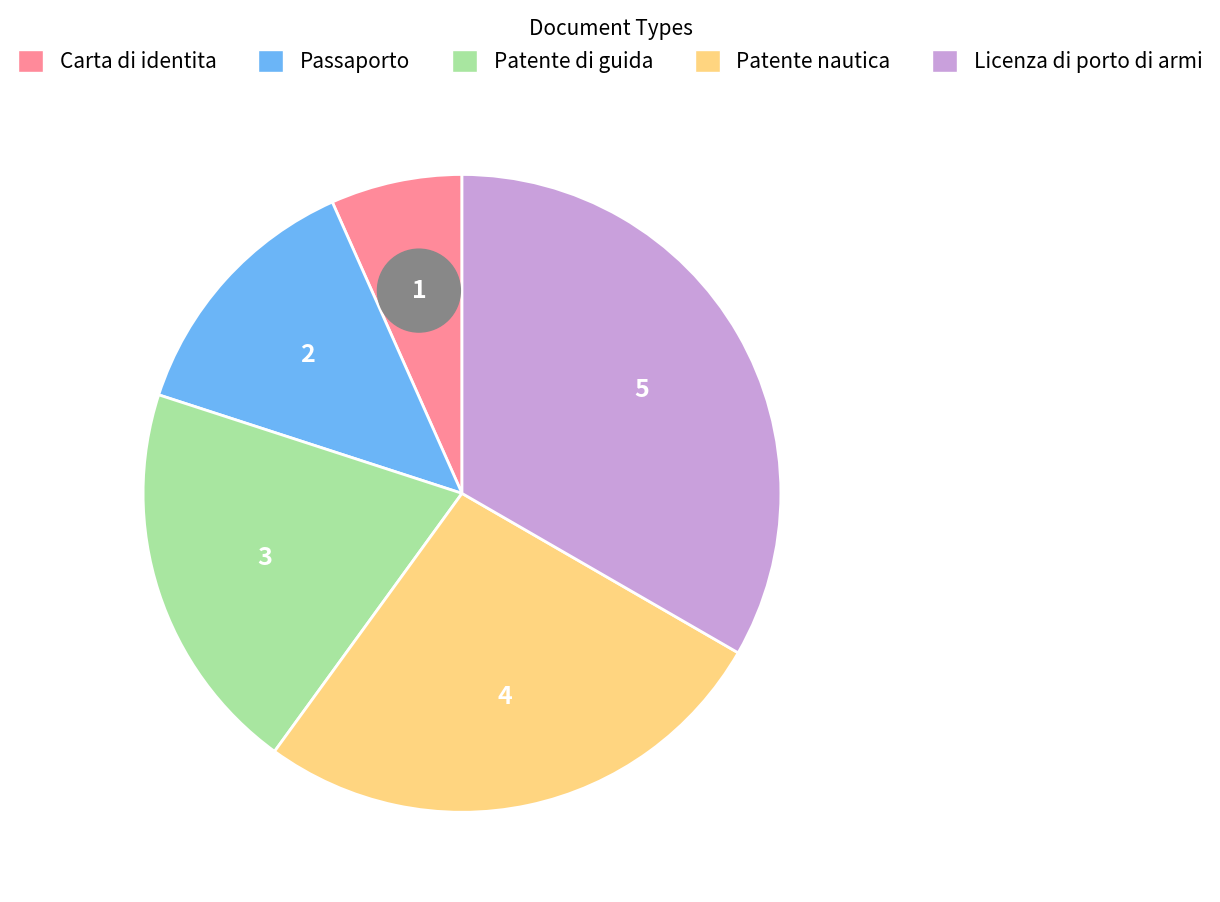

What portion of the pie excludes Patente di guida?

80.0%